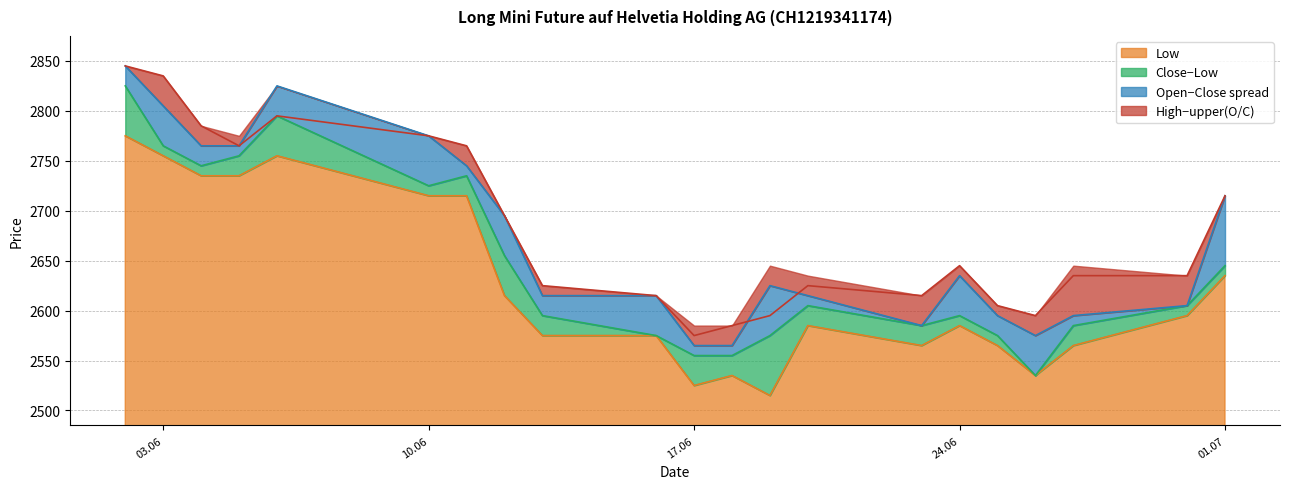

The value of Low at 24.06 is 717. True or false?

False